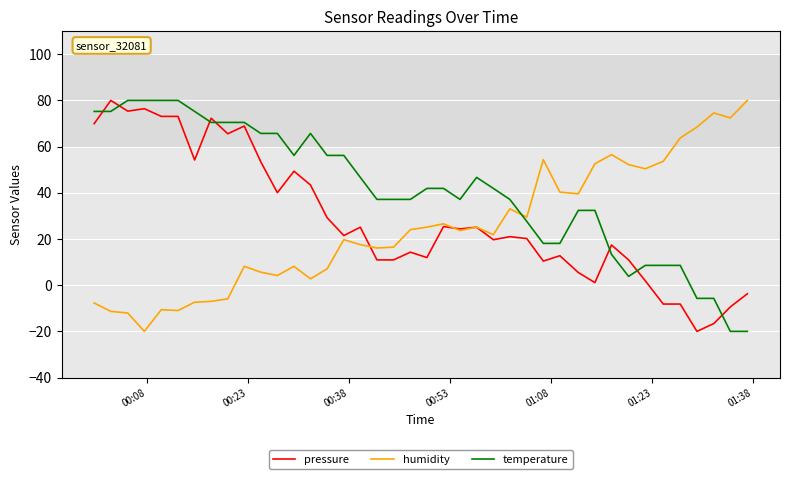

Rank the series by their average value, from lowest to highest.

humidity, pressure, temperature